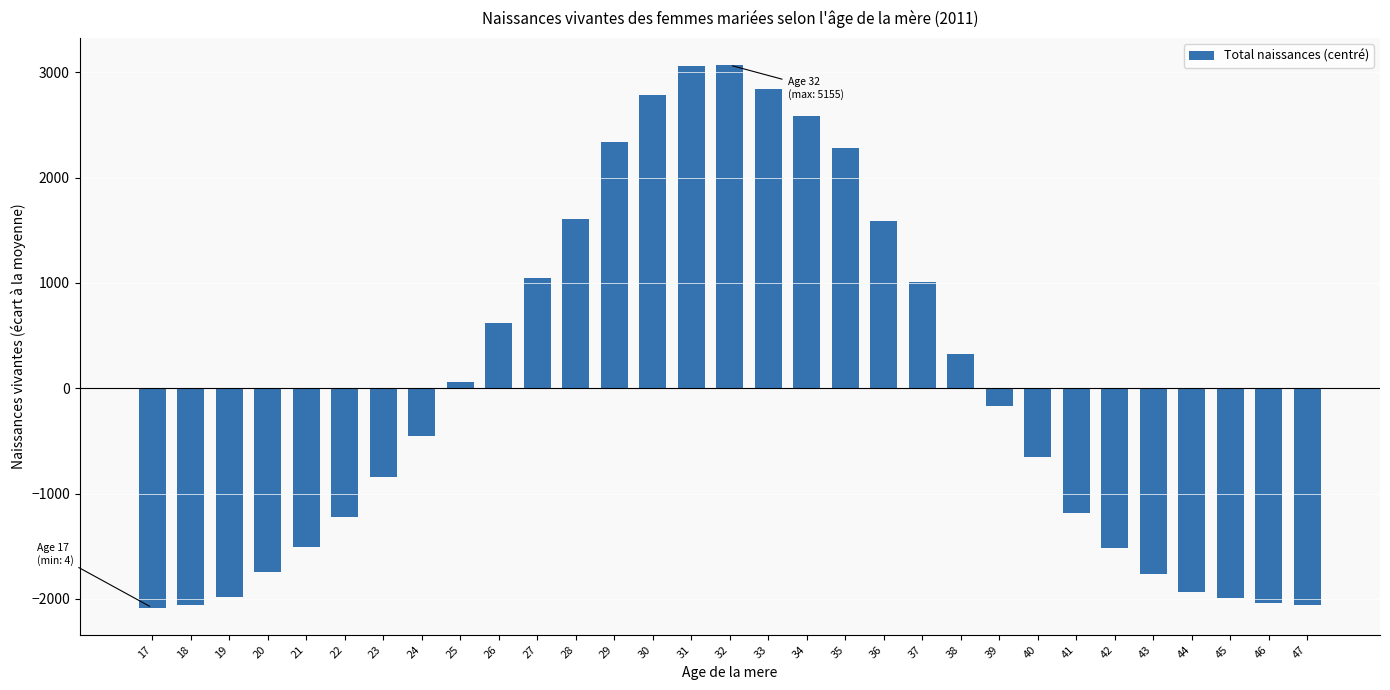

The value at 40 is -657.2. True or false?

True